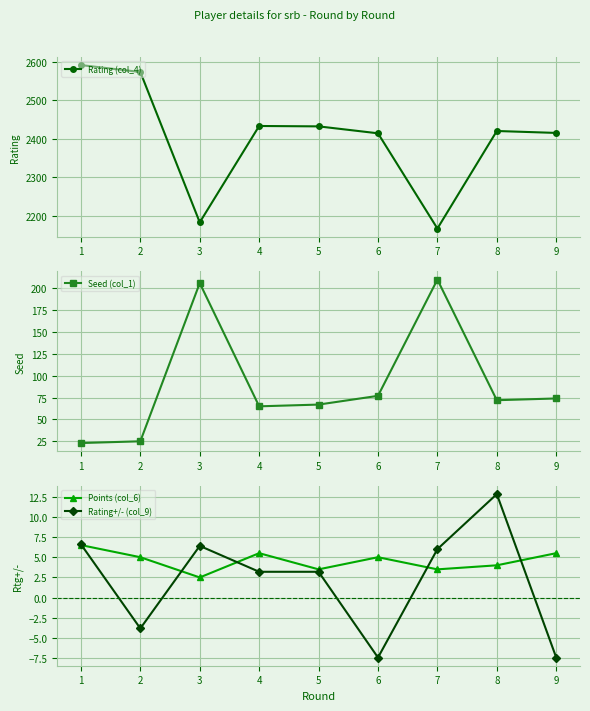

What is the minimum value shown in the chart?

-7.4